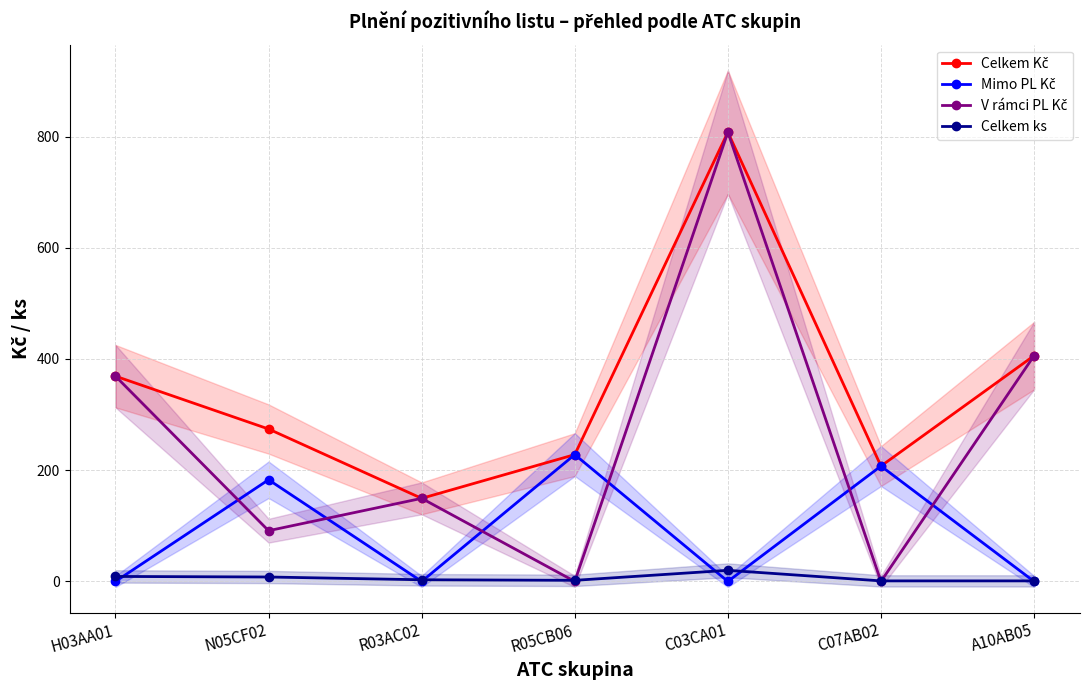

What is the difference between the second highest and minimum values in the Celkem Kč series?

256.6